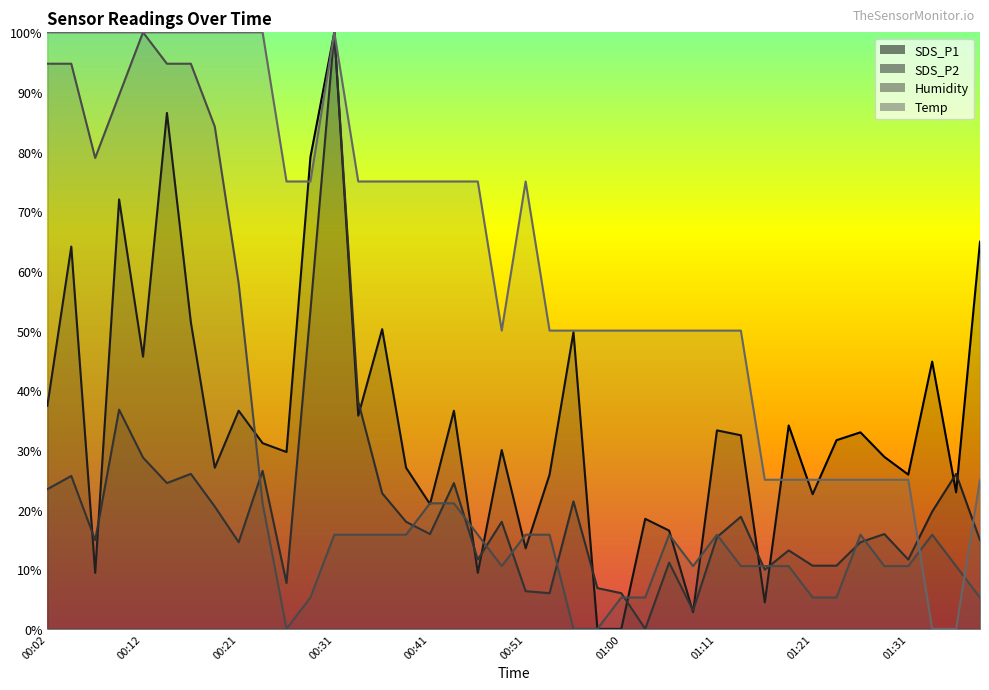

What position from the right is 01:21?

8